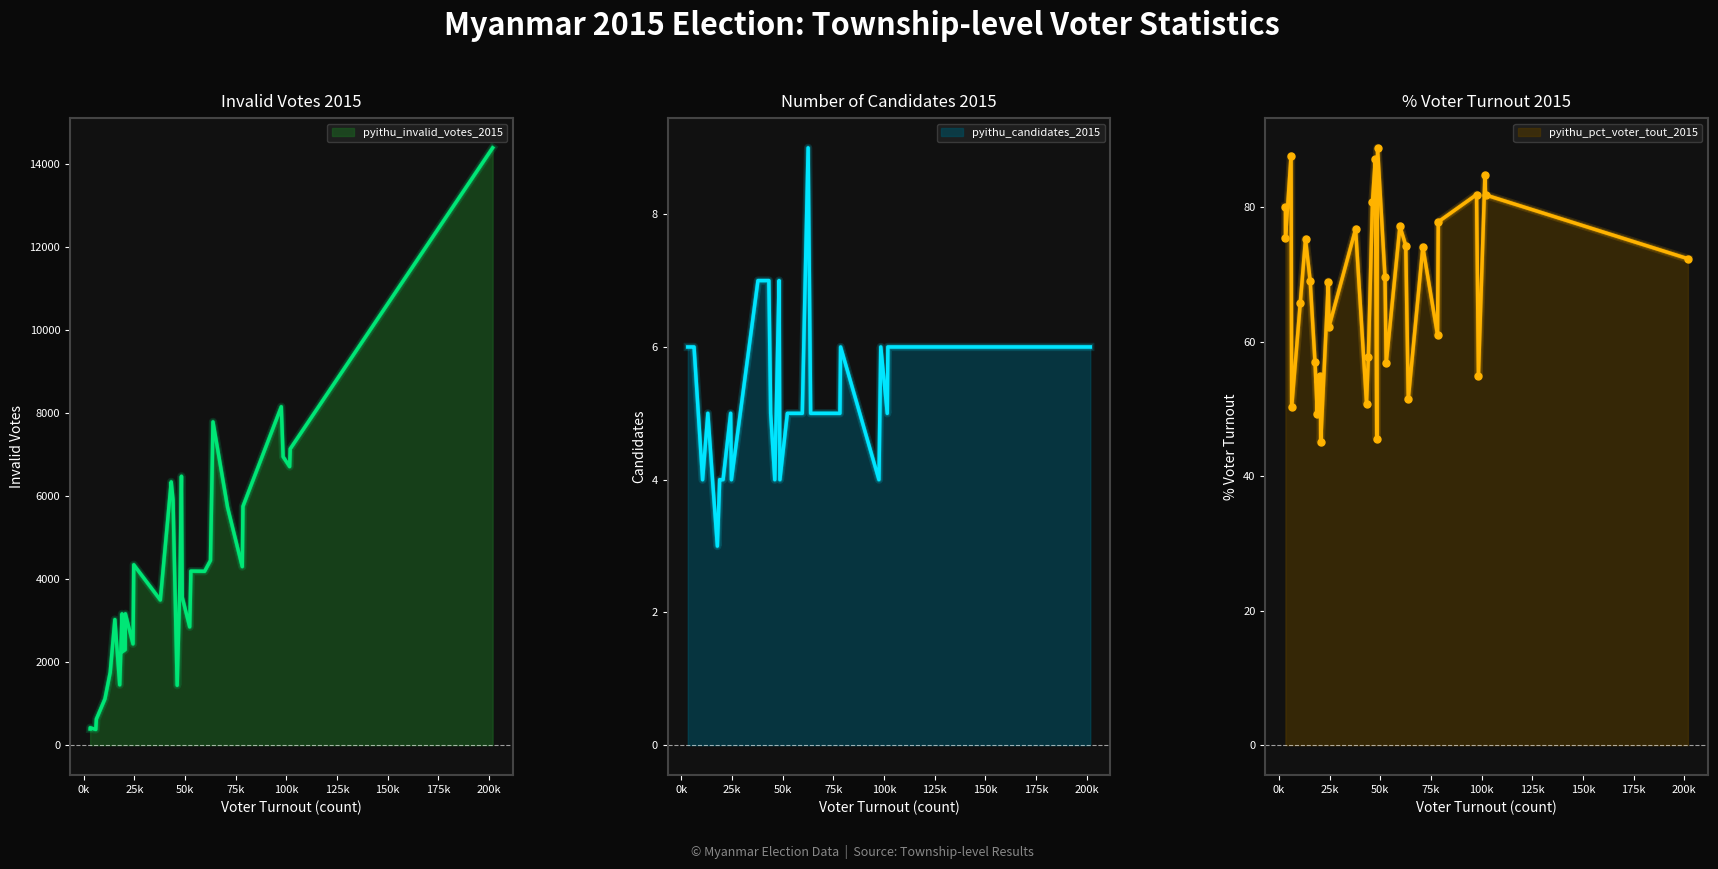

What are all the series names shown in the legend?

pyithu_invalid_votes_2015, pyithu_candidates_2015, pyithu_pct_voter_tout_2015